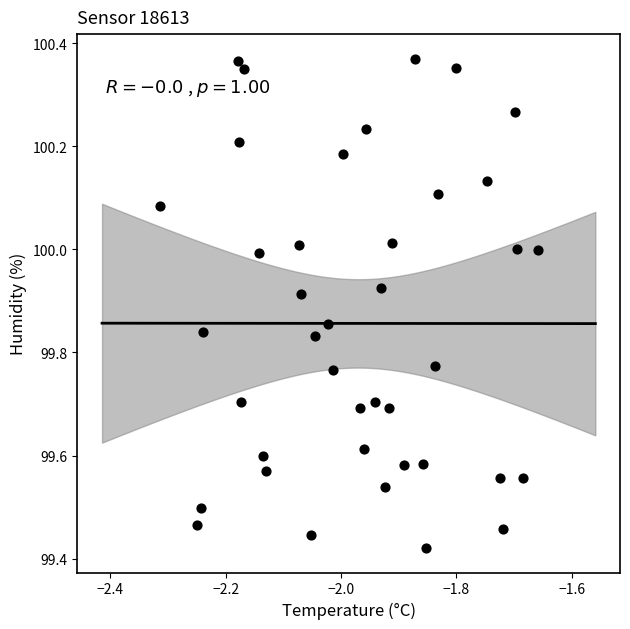

What is the range of X values (max minus min)?

0.7